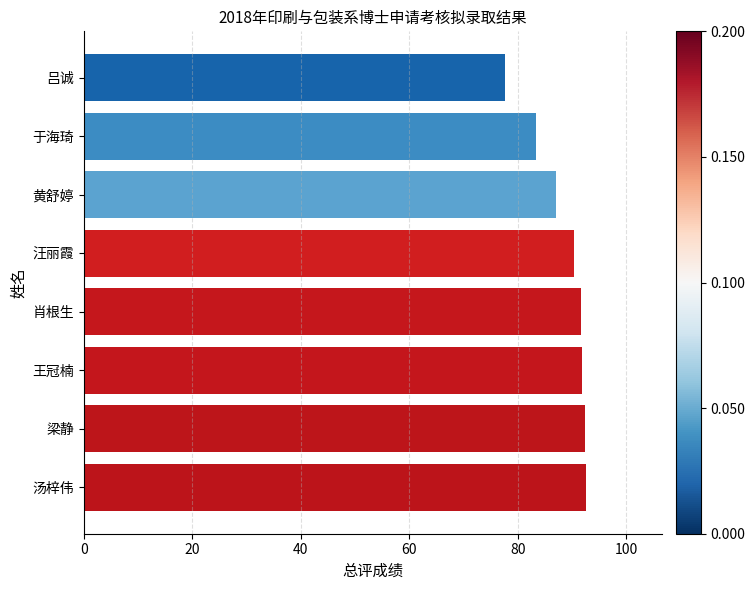

What is the difference between the values at 王冠楠 and 于海琦?

8.4